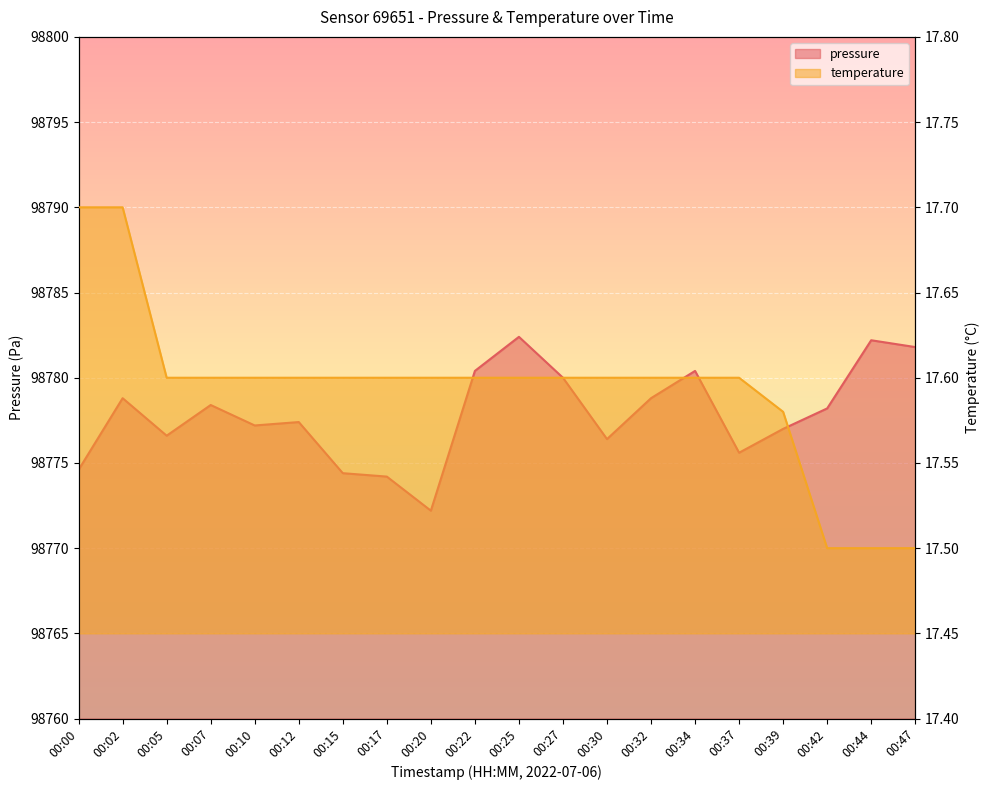

True or false: temperature has more than 1 points higher than both neighbors.

False